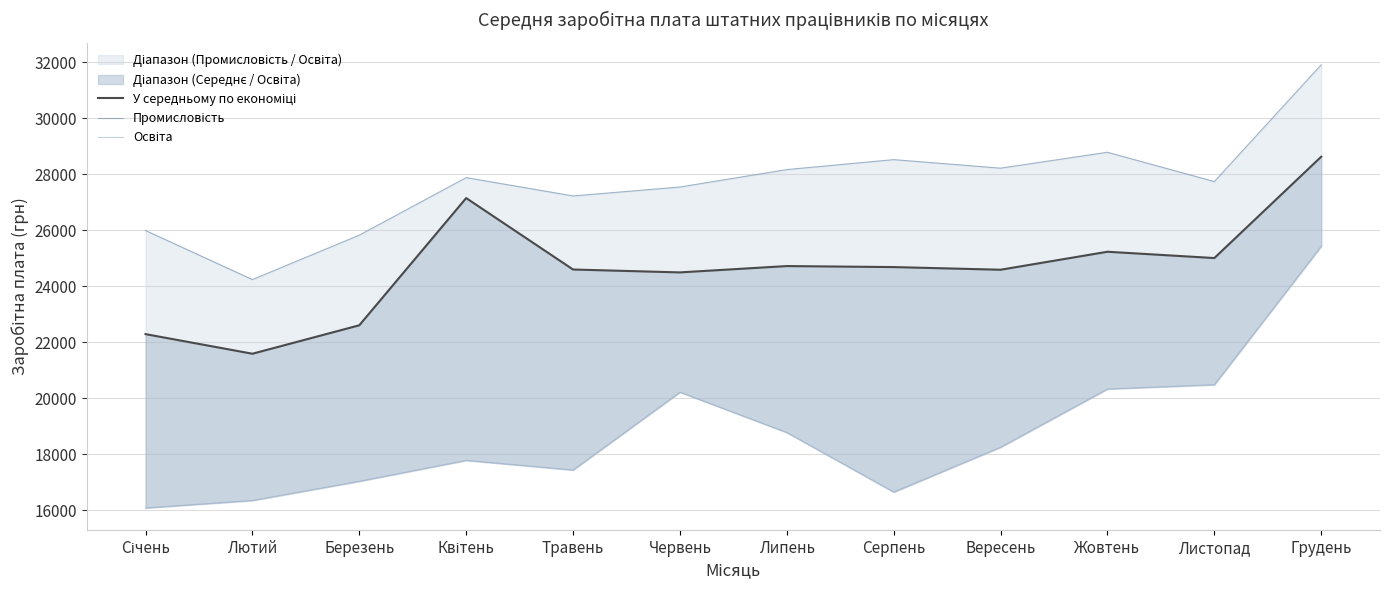

True or false: Промисловість has more than 1 points higher than both neighbors.

True